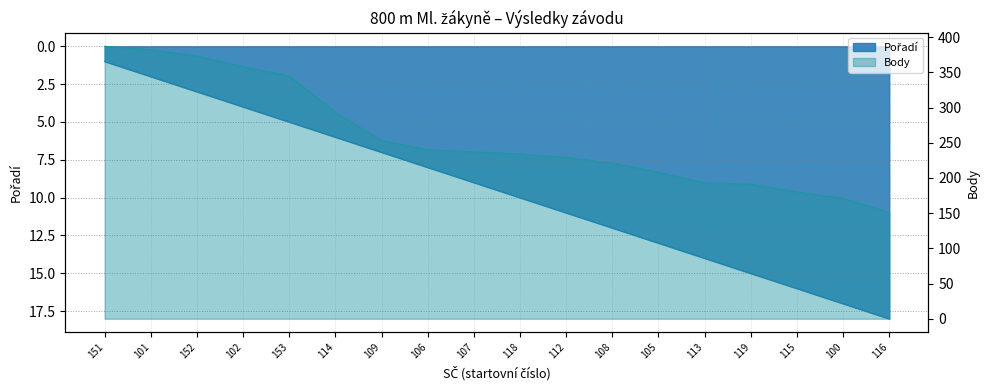

What is the difference between the highest and lowest values at 116?

133